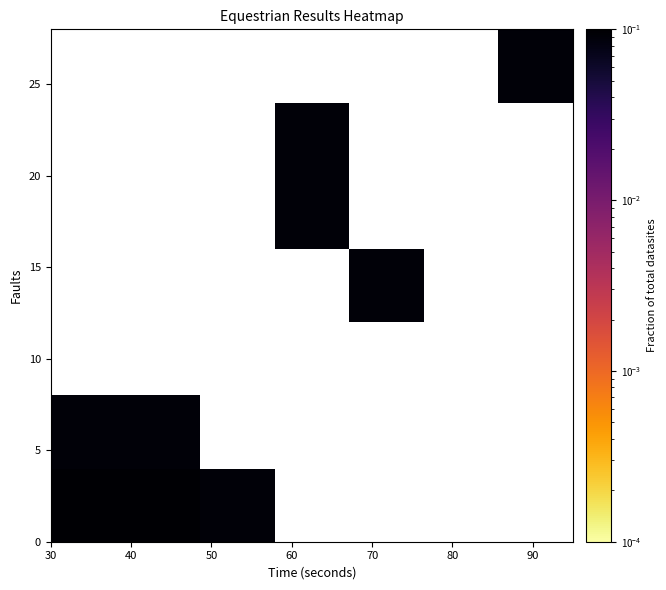

What is the greatest value displayed?

0.2